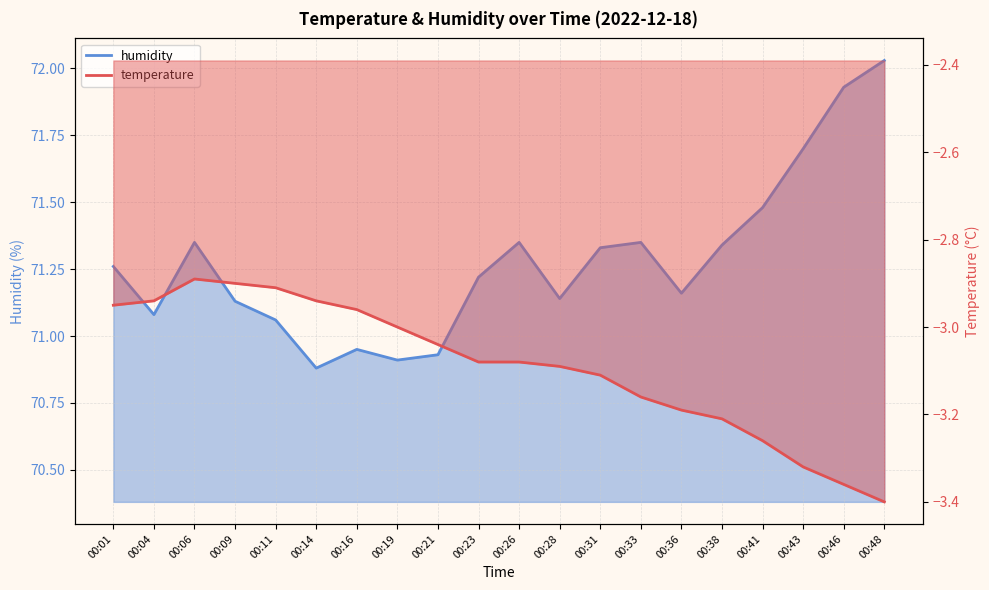

How many categories are shown in the chart?

20